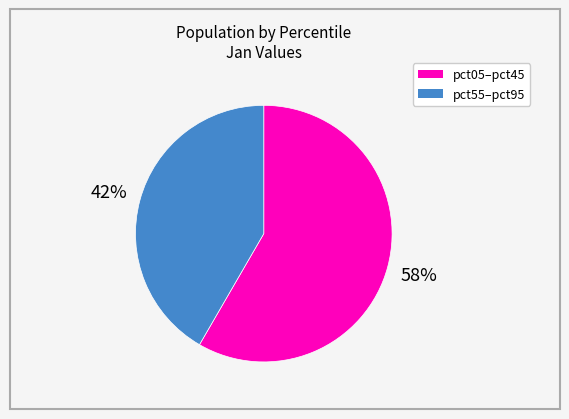

How many segments does this pie chart have?

2